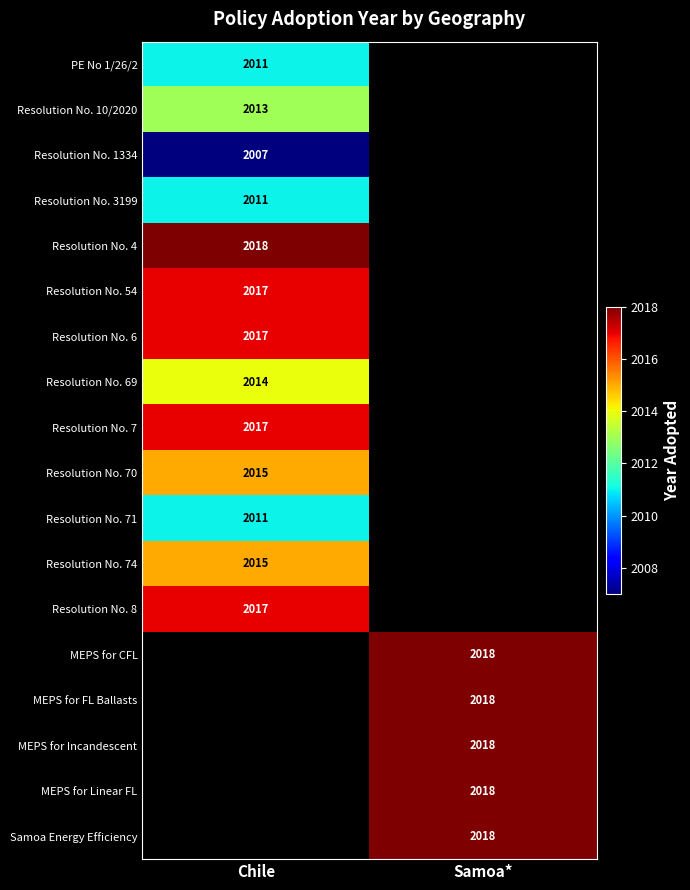

Is the value of MEPS for Incandescent at Samoa* greater than the value of Resolution No. 6 at Chile?

Yes